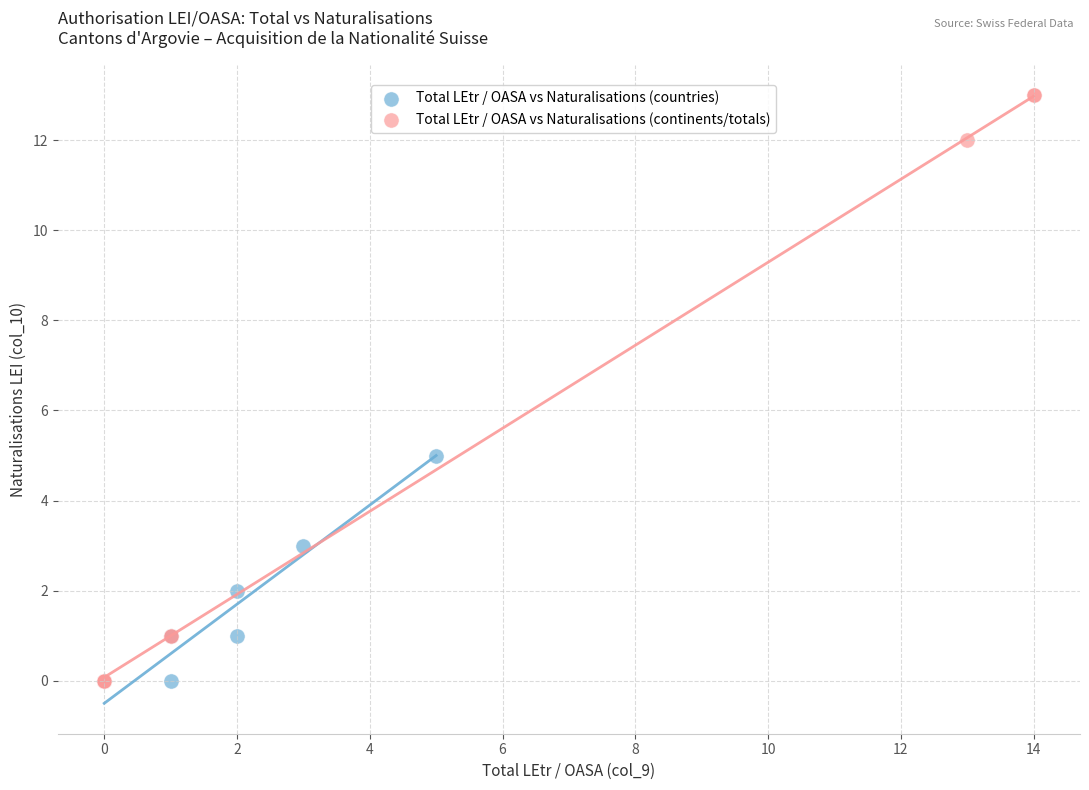

Which series reaches the maximum Y coordinate?

Total LEtr / OASA vs Naturalisations (continents/totals)